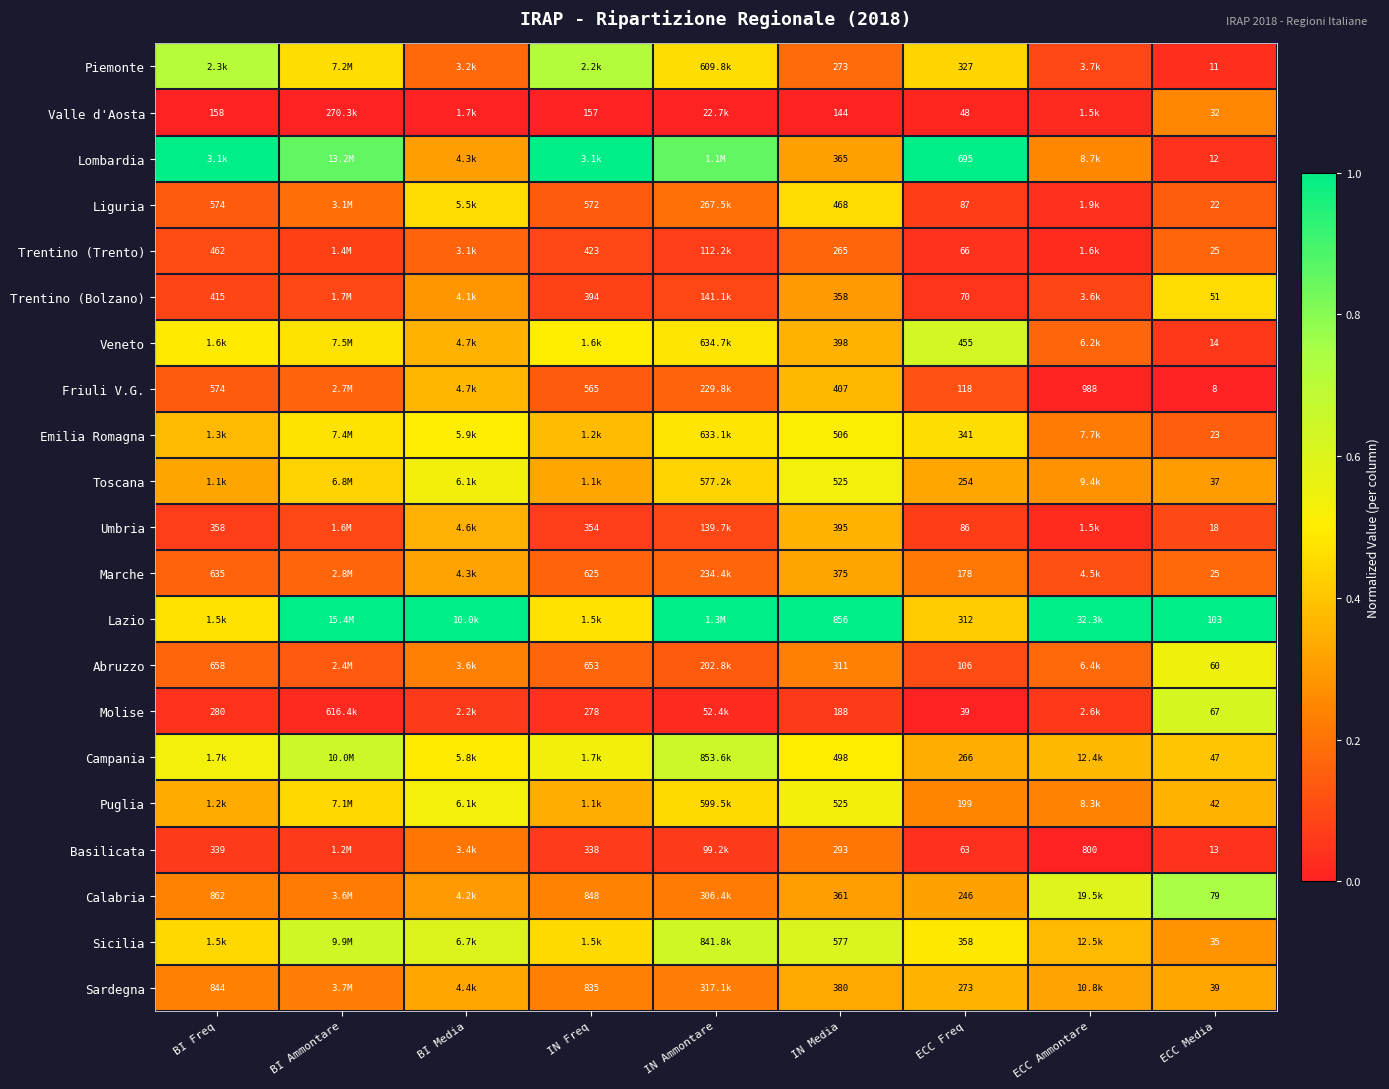

At which category is the sum across all series the highest?

IN Media